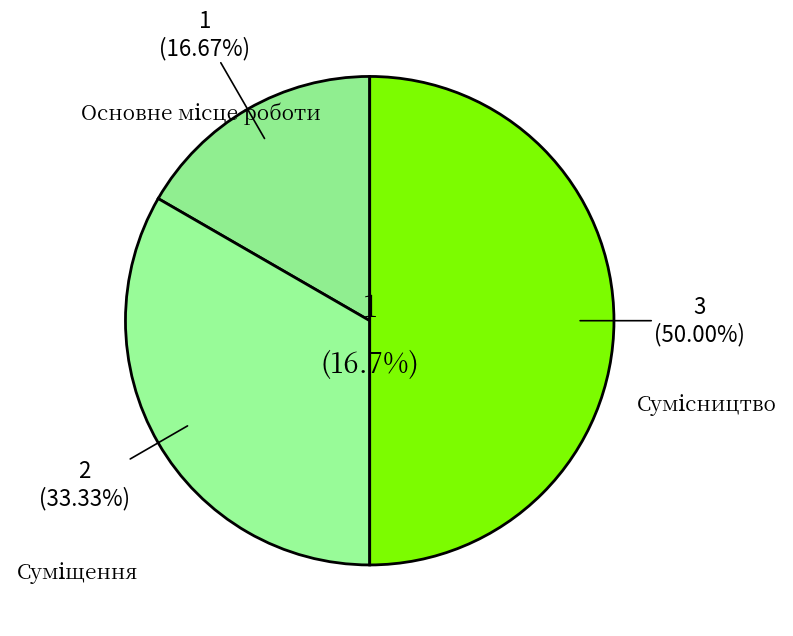

To the nearest percent, what is the combined percentage of Сумісництво and Основне місце роботи?

67%